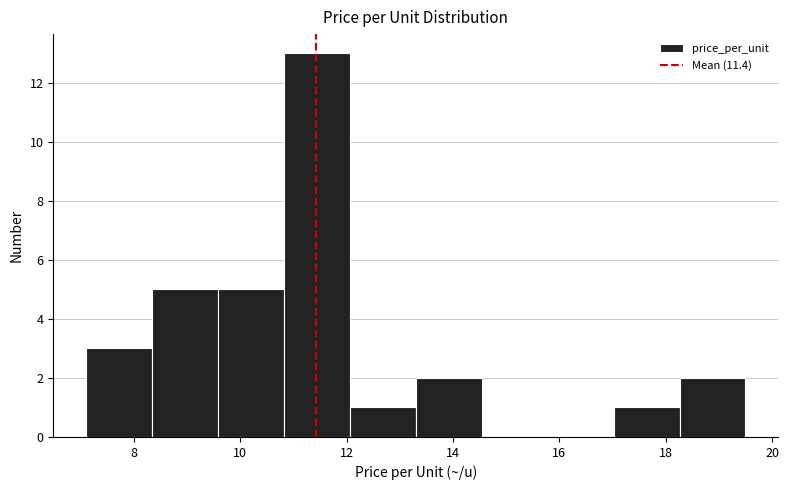

Which range on the x-axis has the tallest bar?

10.82 to 12.06